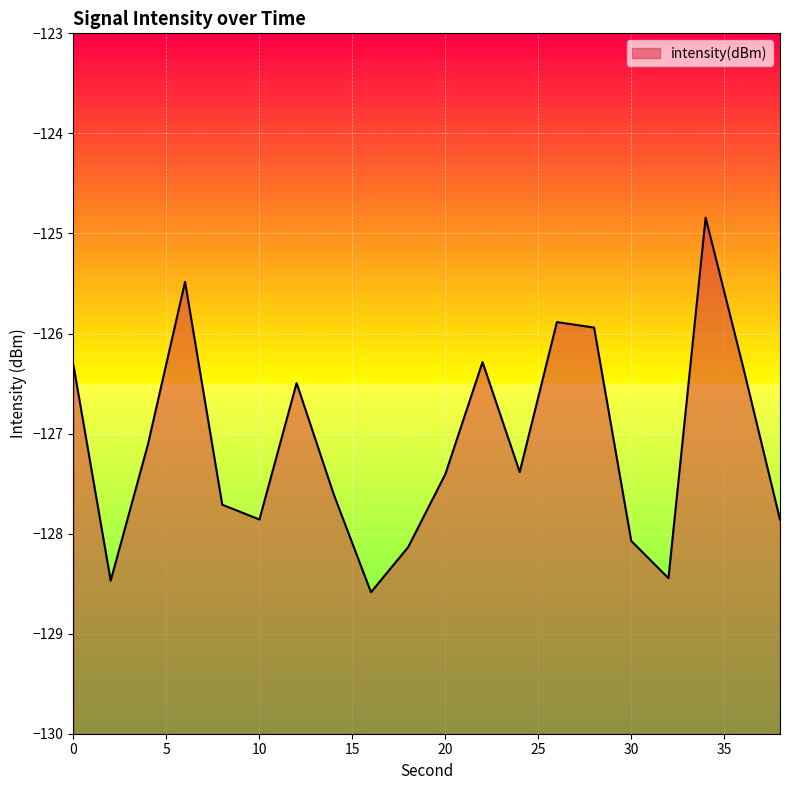

Rank the categories by value from highest to lowest.

34, 6, 26, 28, 22, 0, 36, 12, 4, 24, 20, 14, 8, 10, 38, 30, 18, 32, 2, 16